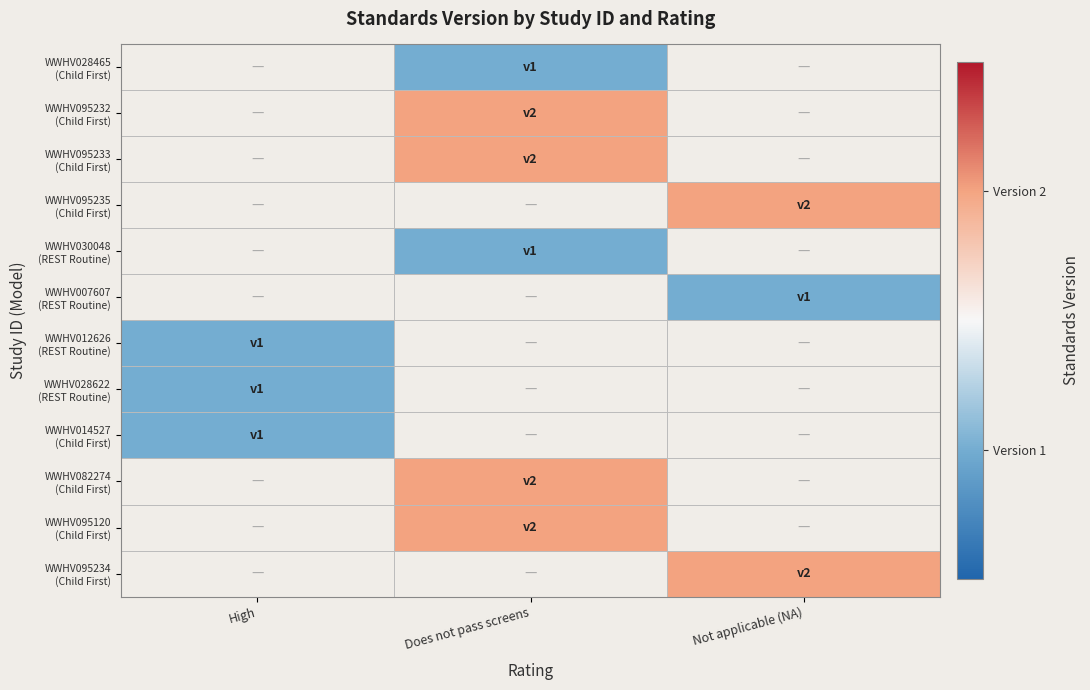

Is it true that WWHV095234 (Child First) equals 2.0 at Not applicable (NA)?

True